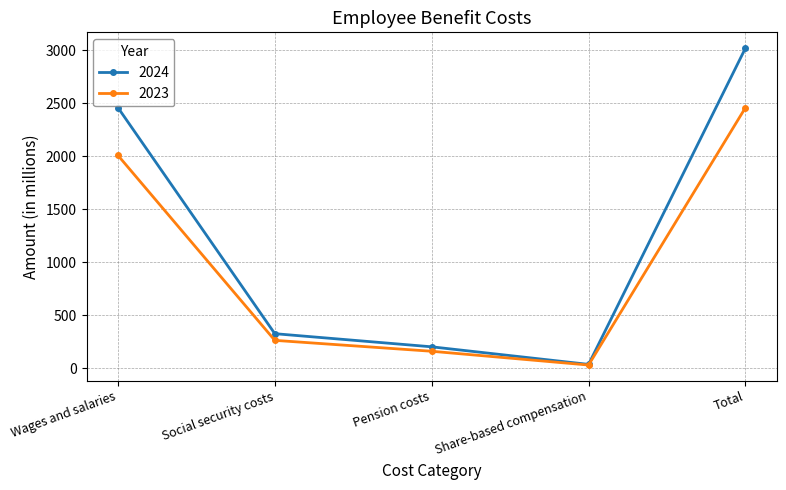

The 2024 series shows 325 at Social security costs. True or false?

True